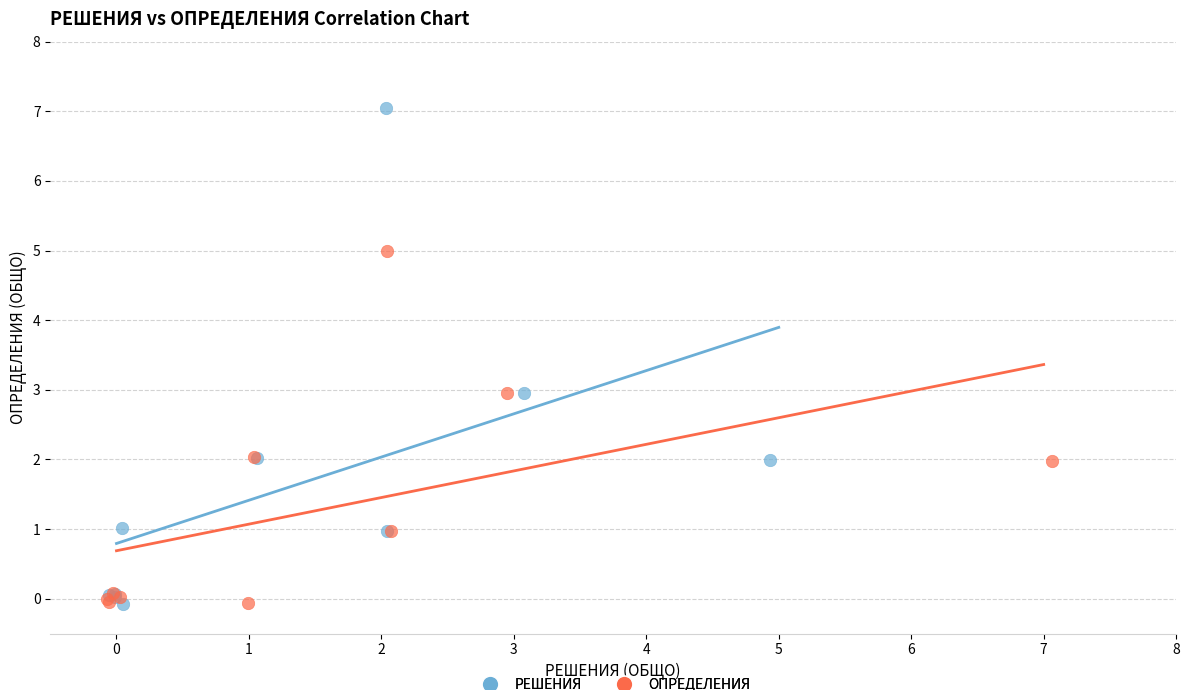

Which series has the widest spread of Y values?

РЕШЕНИЯ